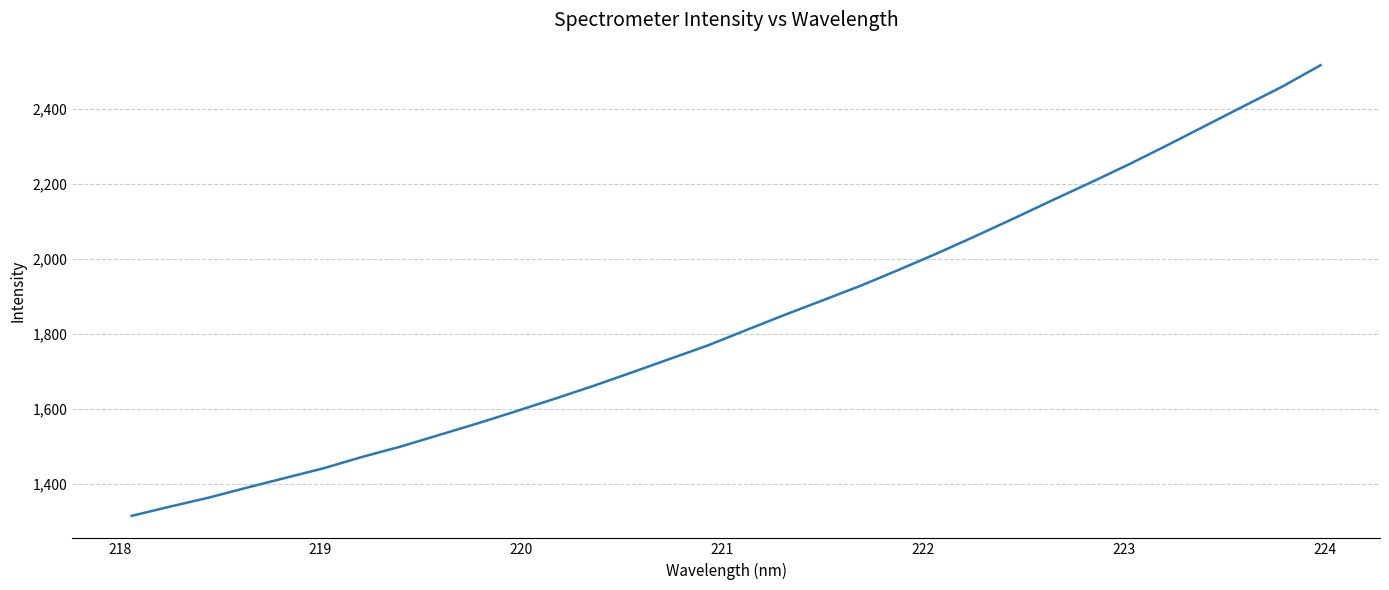

What is the smallest value displayed?

1314.4